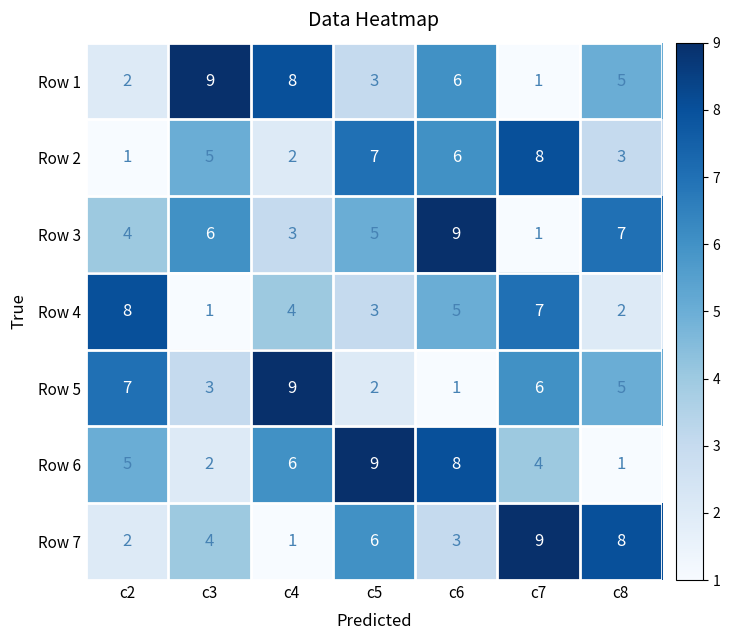

What is the average value of the Row 4 series?

4